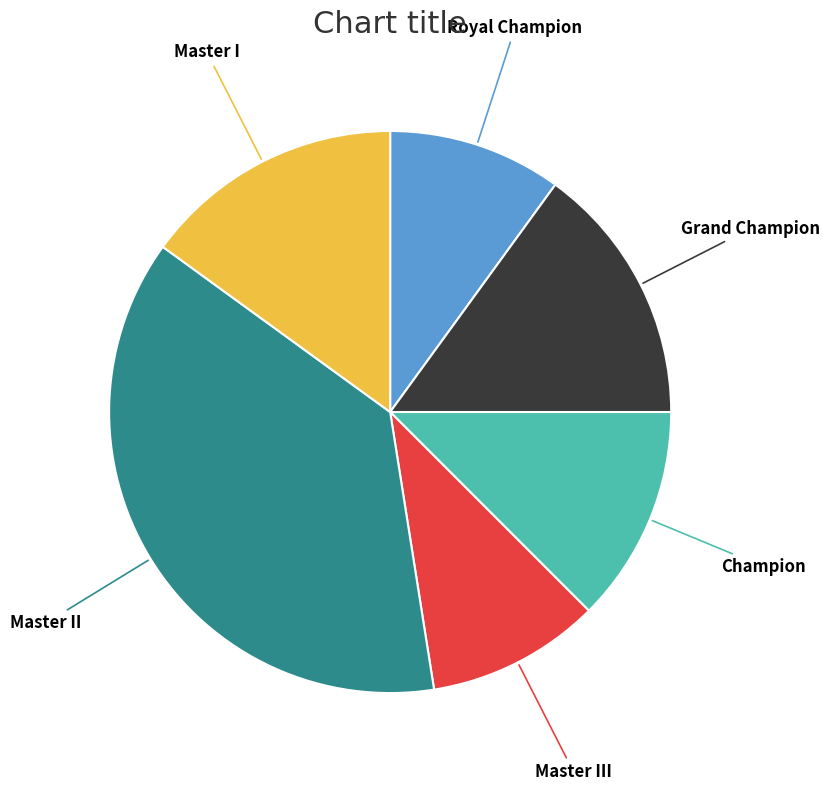

Is there any slice that represents more than half of the pie?

No